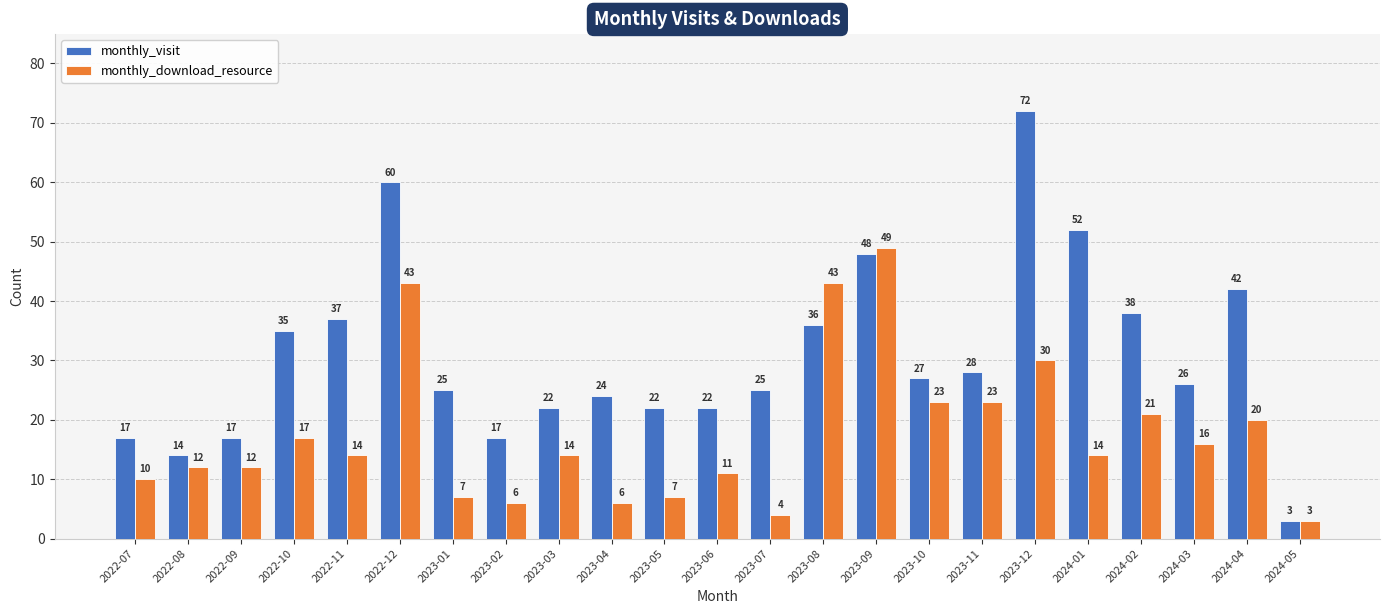

Between 2022-11 and 2022-12, which series saw the biggest shift?

monthly_download_resource